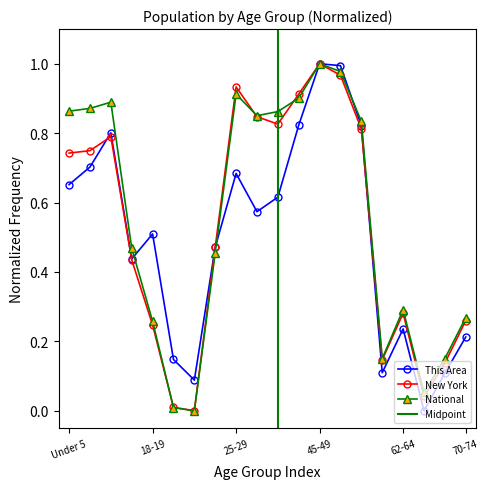

What is the label of the 14th point from the right?

21